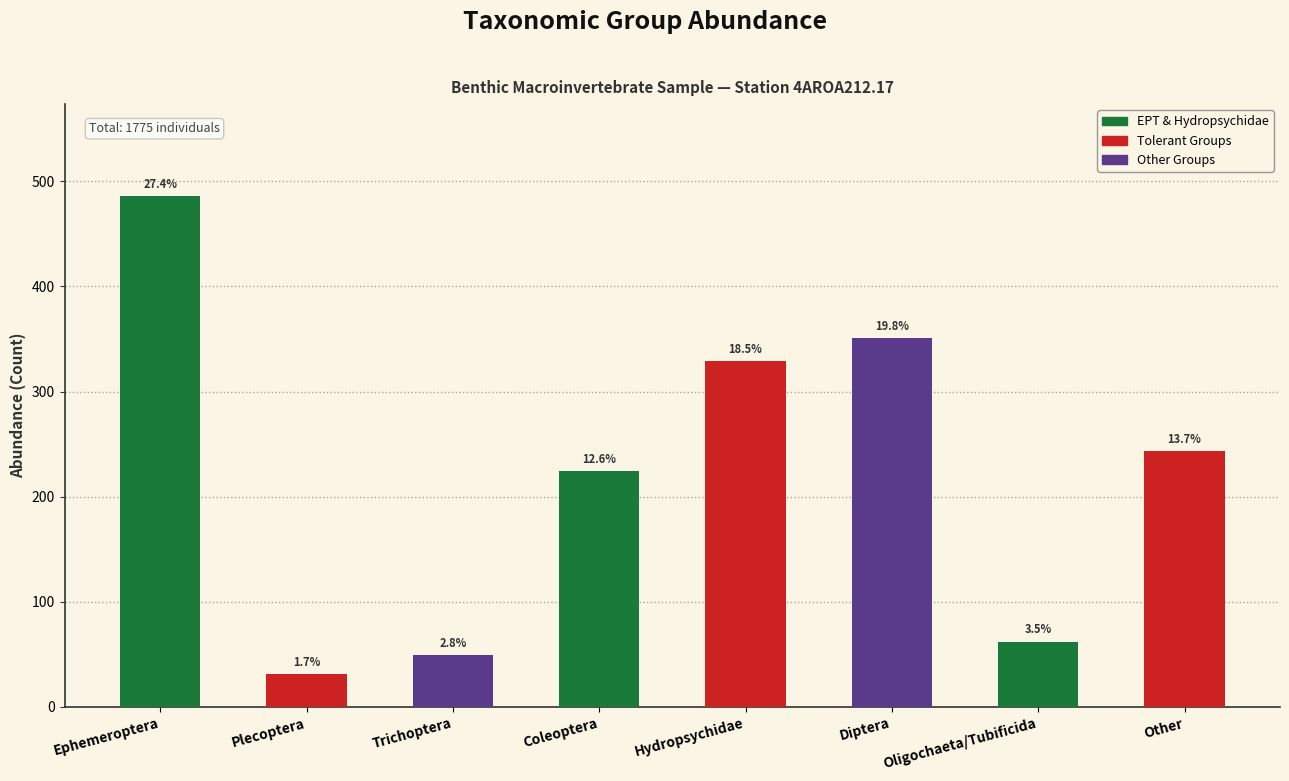

Where does the data first go above 243?

Ephemeroptera